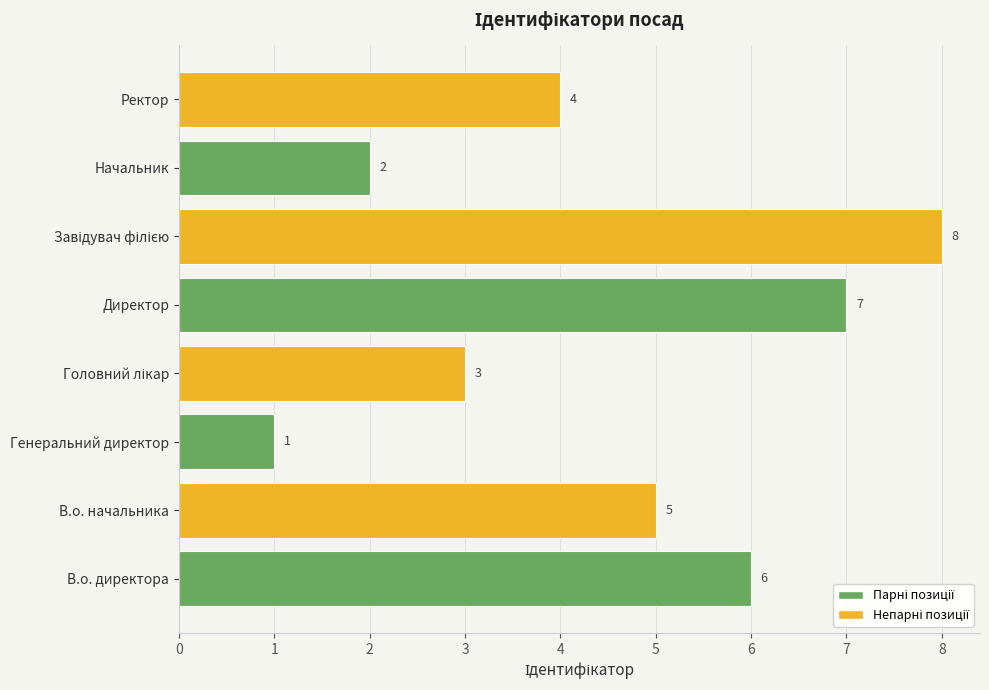

At which label is the value closest to 4?

Ректор